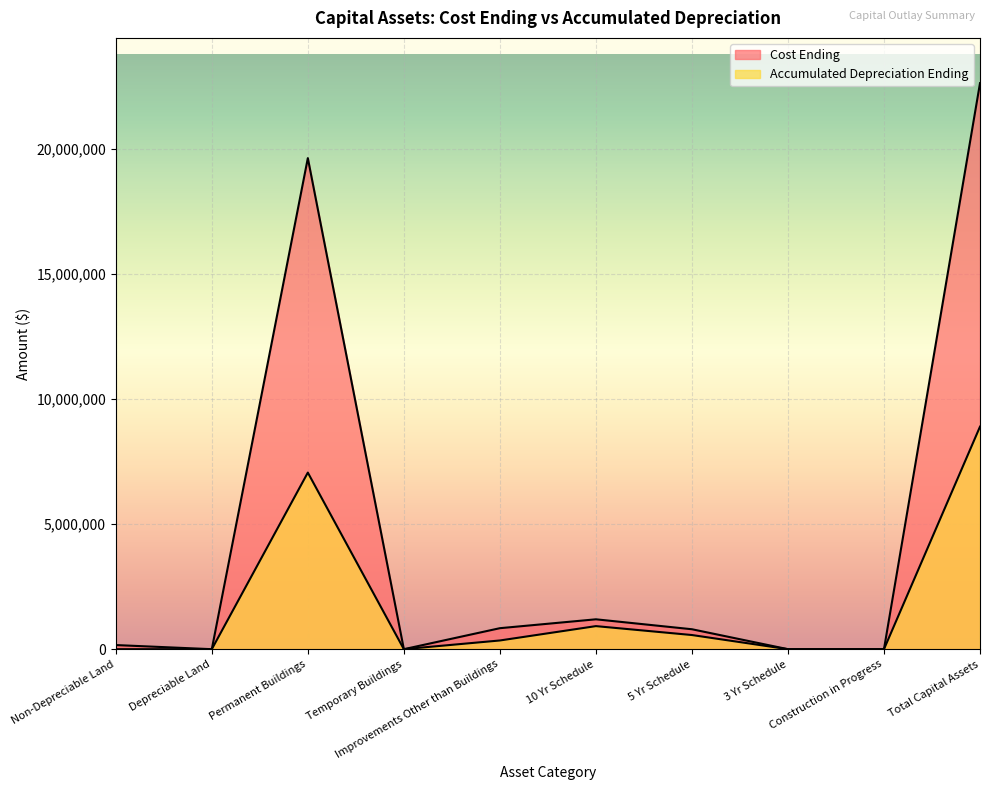

Which series has the widest spread of values?

Cost Ending